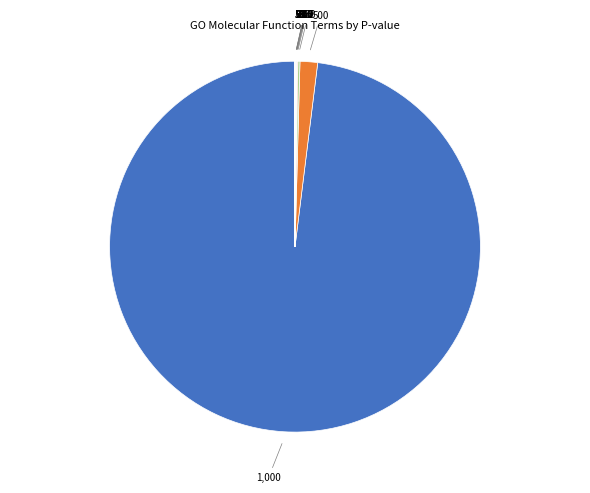

How many segments does this pie chart have?

20